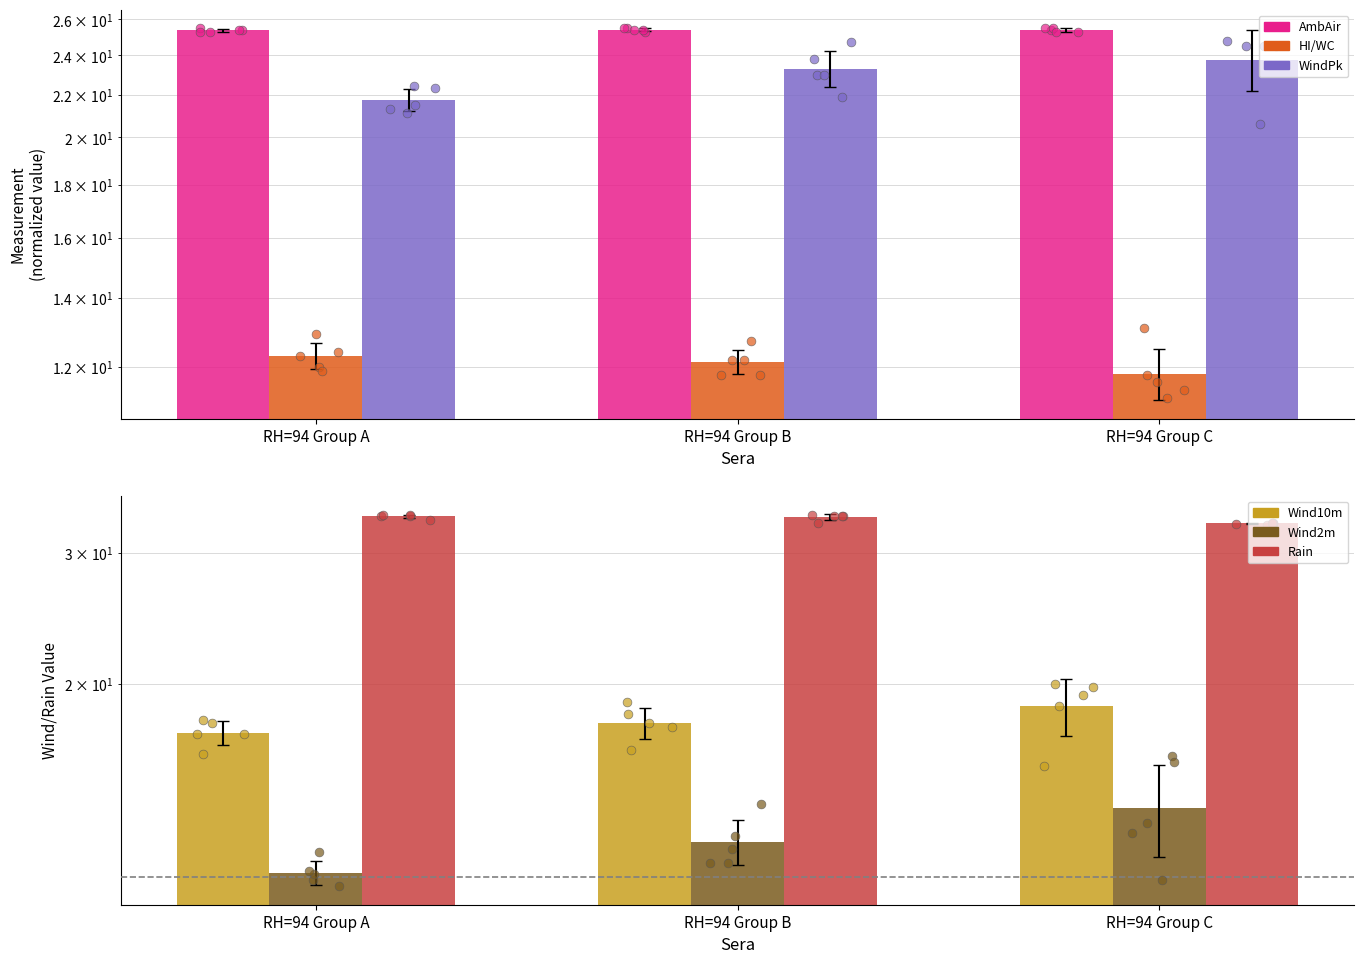

At how many categories does at least one series exceed 17?

3